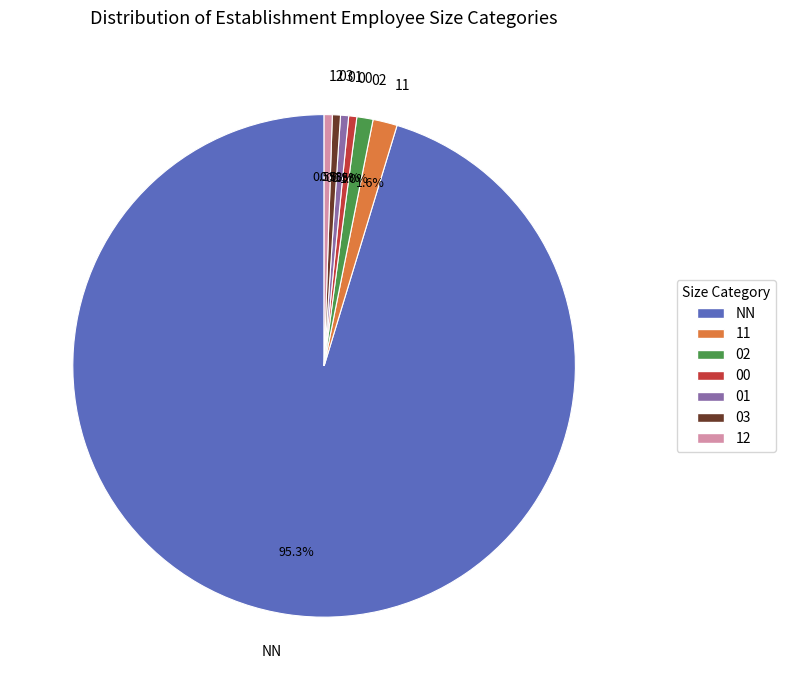

Which category accounts for the majority?

NN